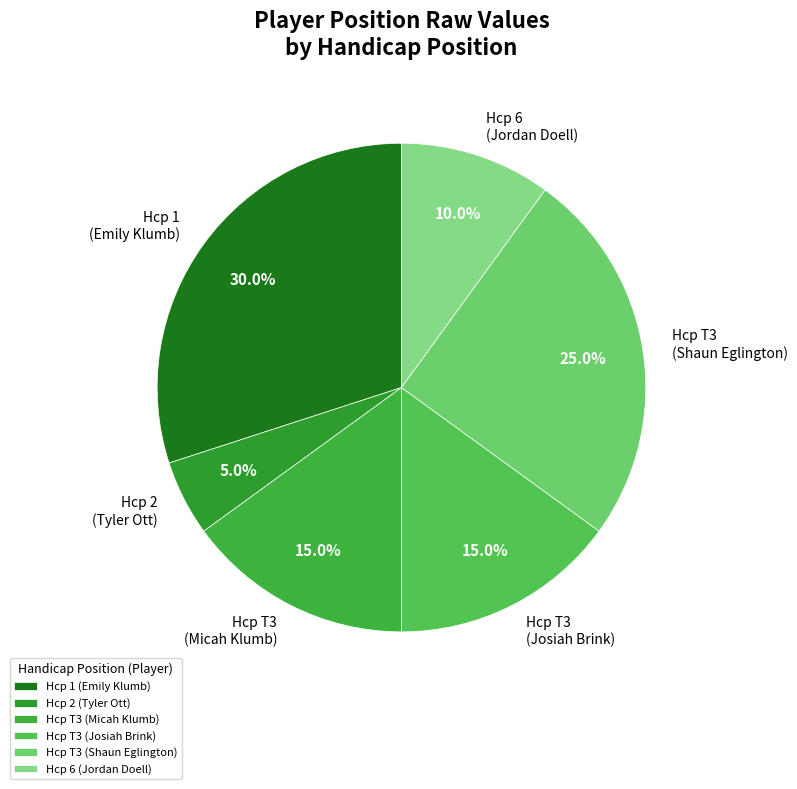

Does Hcp T3 (Josiah Brink) represent more than half of the total?

No